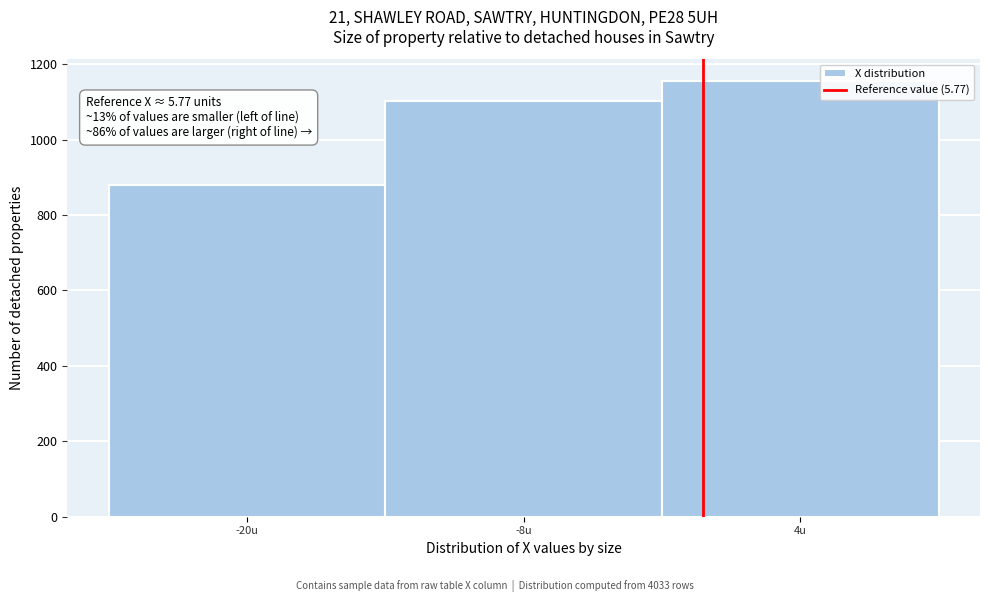

Reading left to right, what are all the values shown in this chart?

-20u=880	-8u=1103	4u=1155